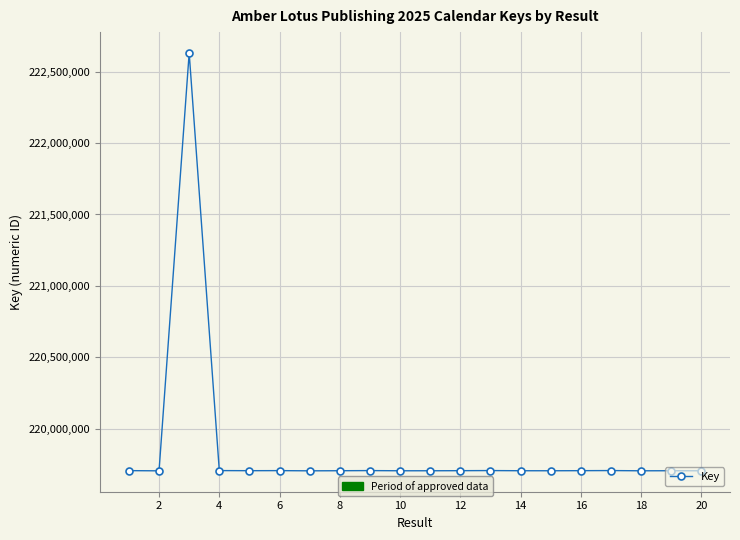

What is the minimum value shown in the chart?

219704509